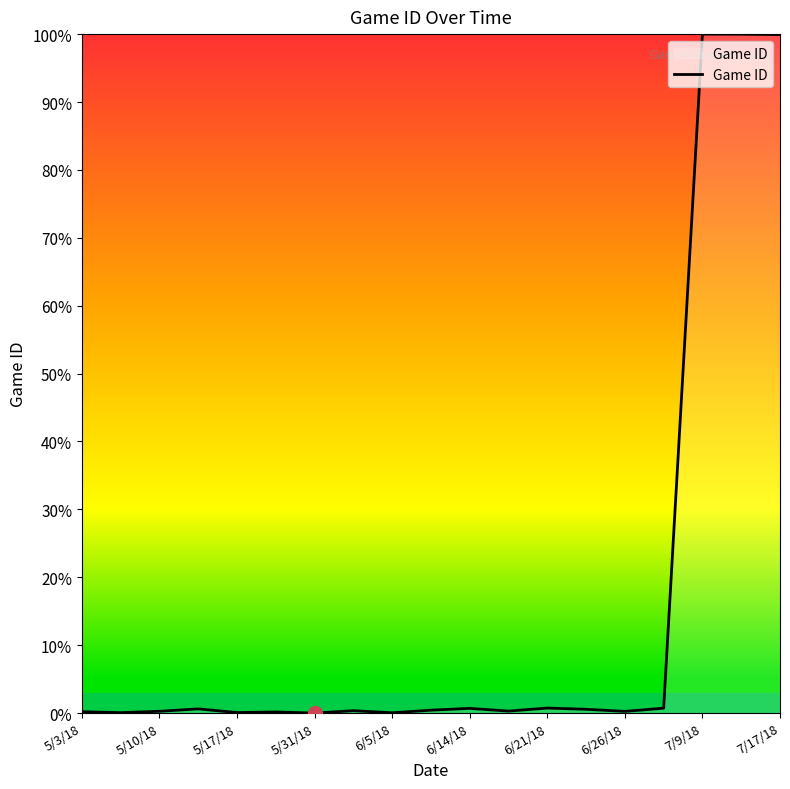

What is the difference between the maximum and minimum values?

100.0